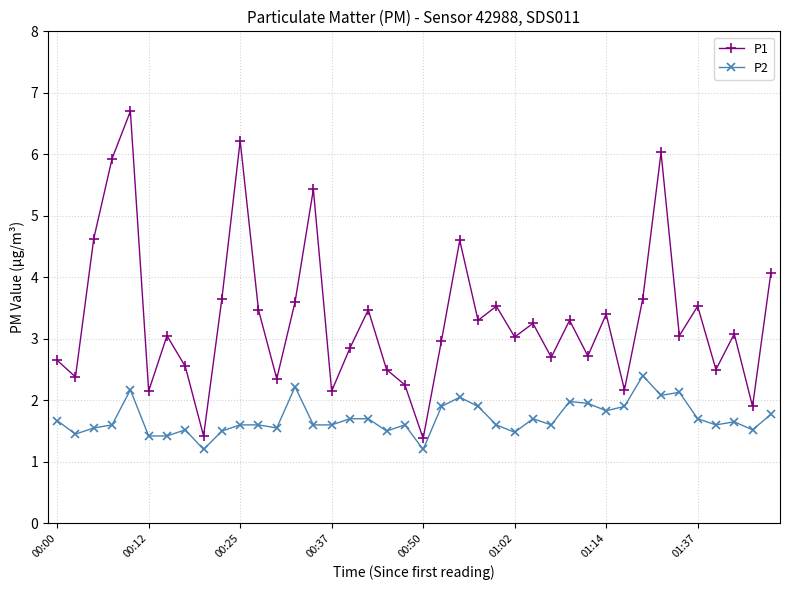

Which series has the largest total across all categories?

P1